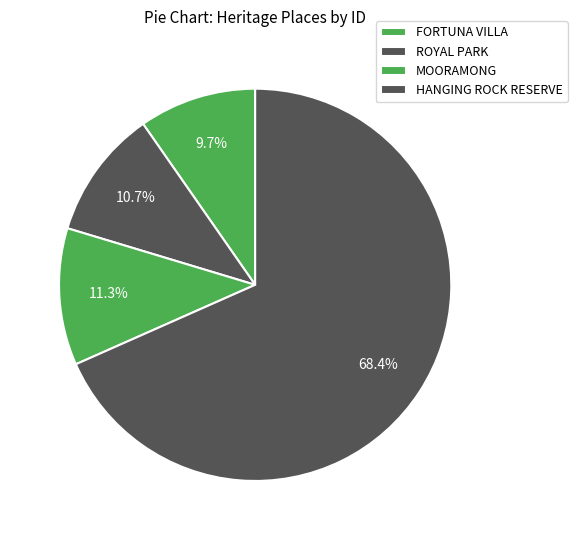

Count the number of slices in the pie.

4